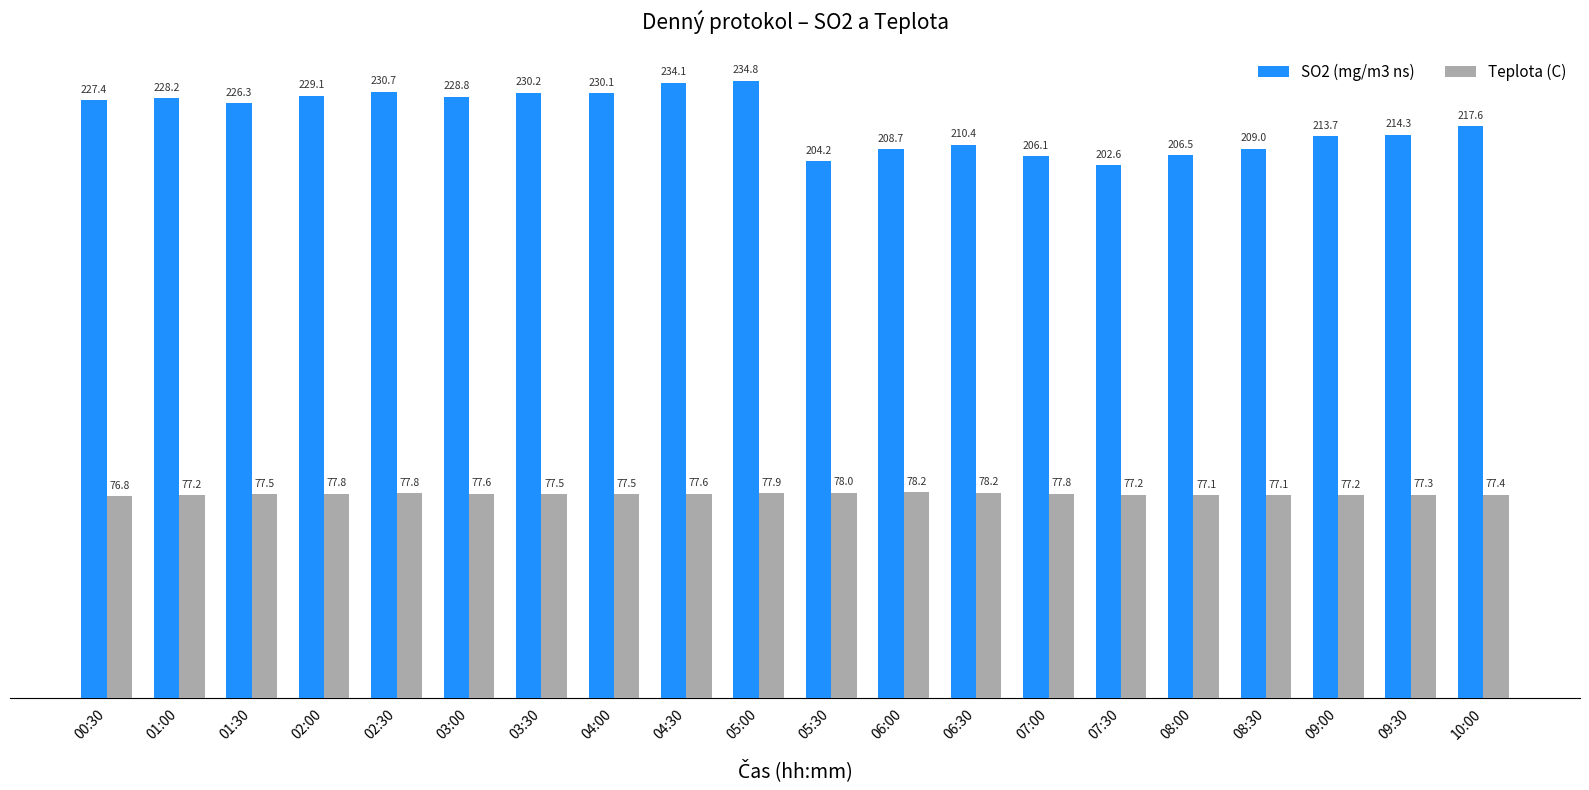

The value of SO2 (mg/m3 ns) at 01:00 is 228.2. True or false?

True